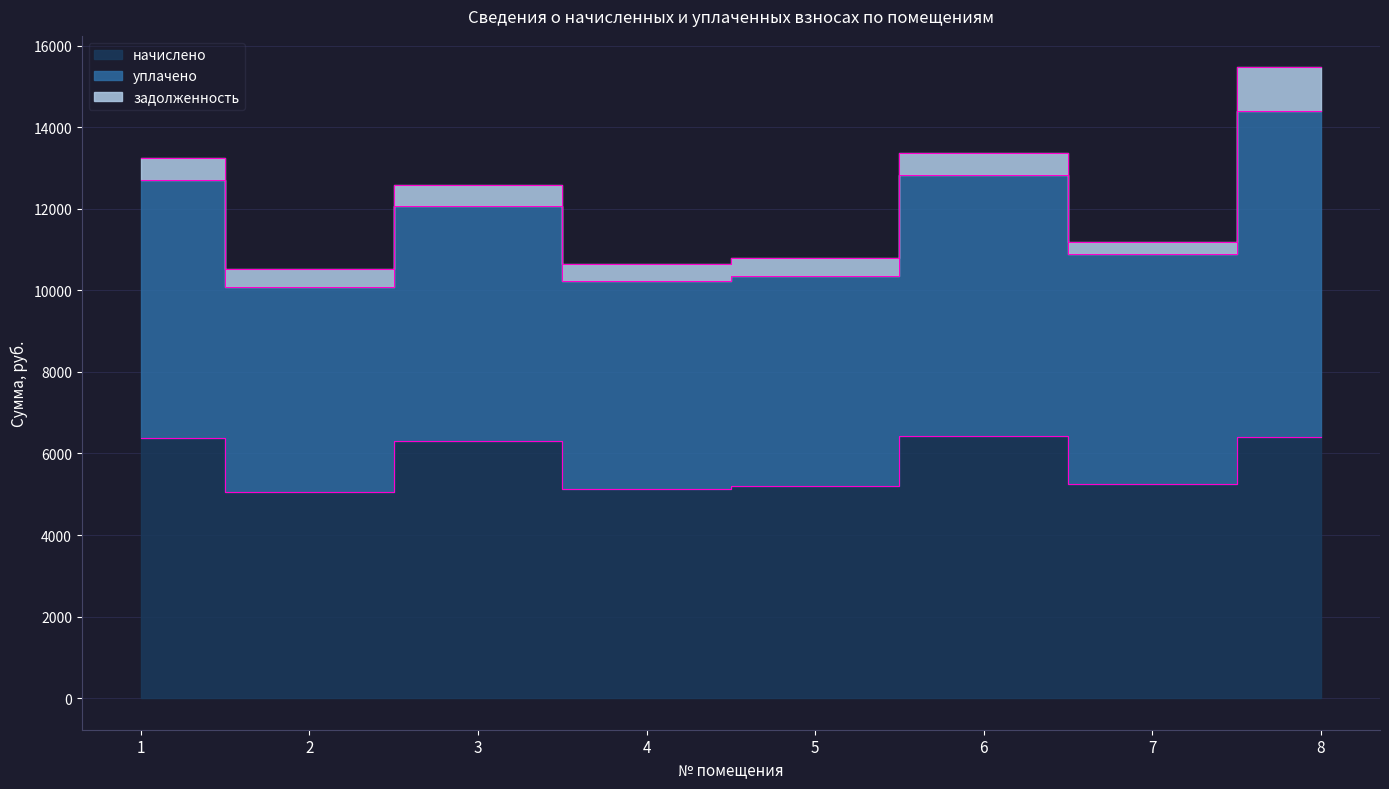

Rank the series at 1 from lowest to highest value.

задолженность, уплачено, начислено